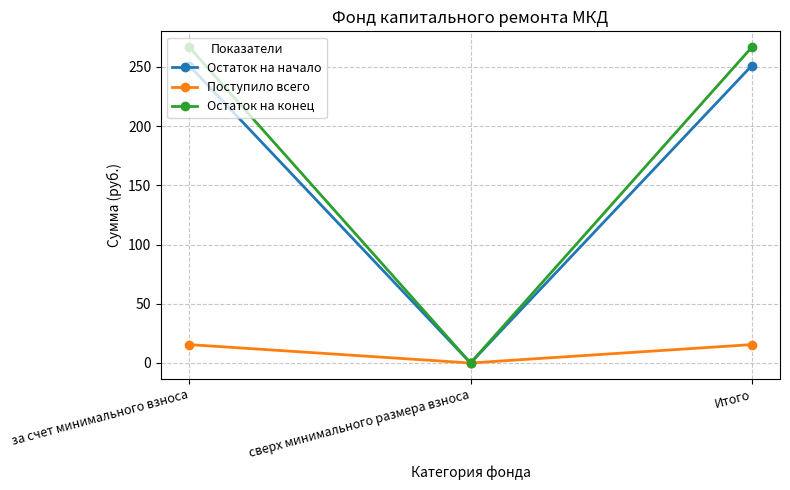

The value of Остаток на конец at сверх минимального размера взноса is 146.8. True or false?

False